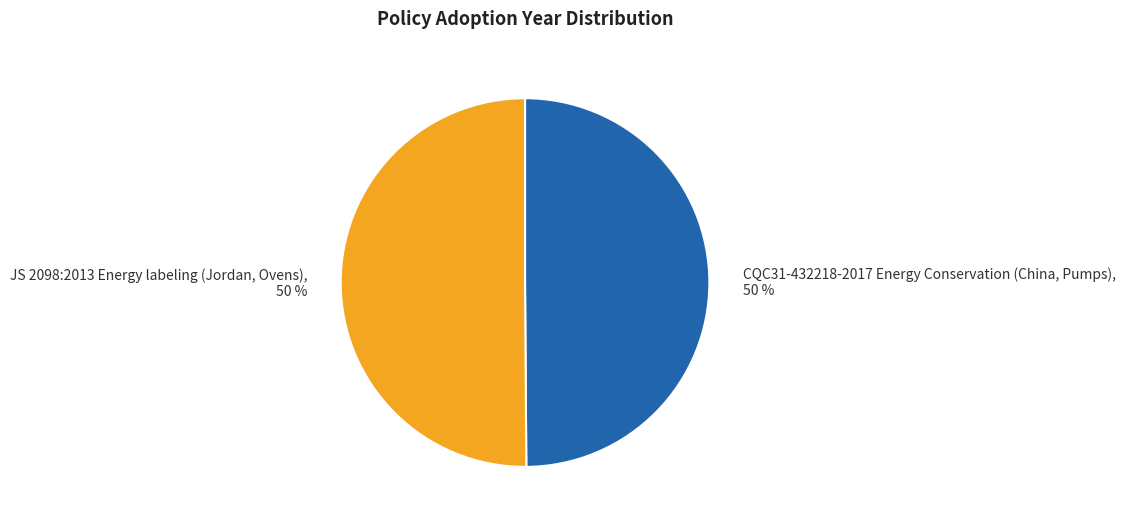

Is the sum of JS 2098:2013 Energy labeling (Jordan, Ovens) and CQC31-432218-2017 Energy Conservation (China, Pumps) greater than half?

Yes